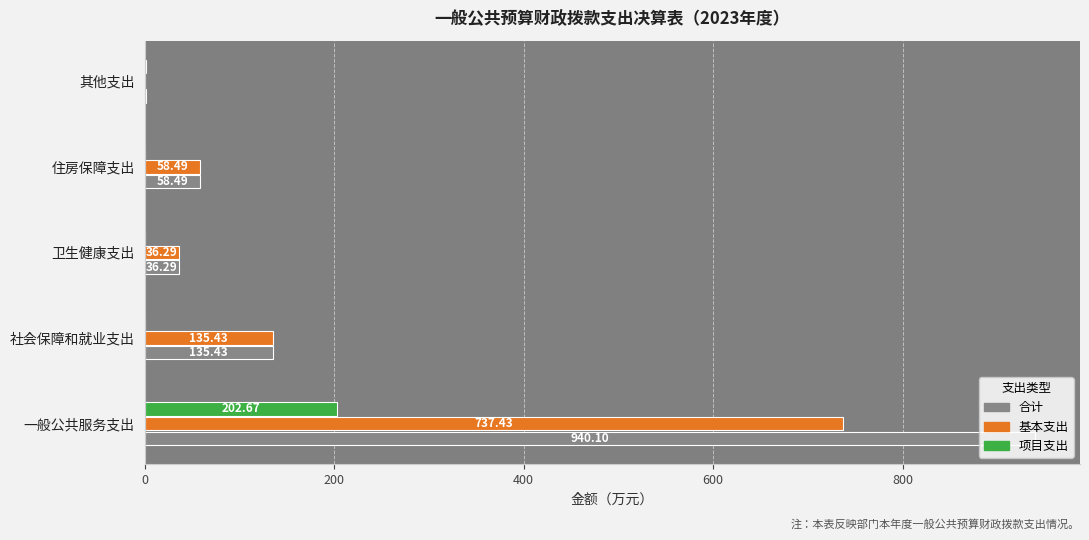

What is the sum of the 基本支出 values at 一般公共服务支出 and 社会保障和就业支出?

872.9